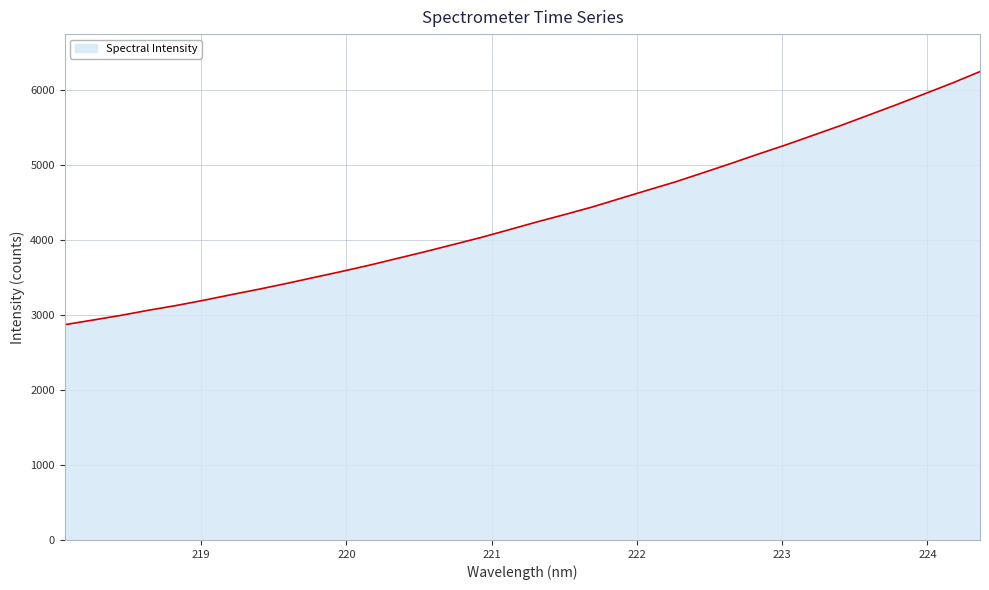

How many series are shown in this chart?

1